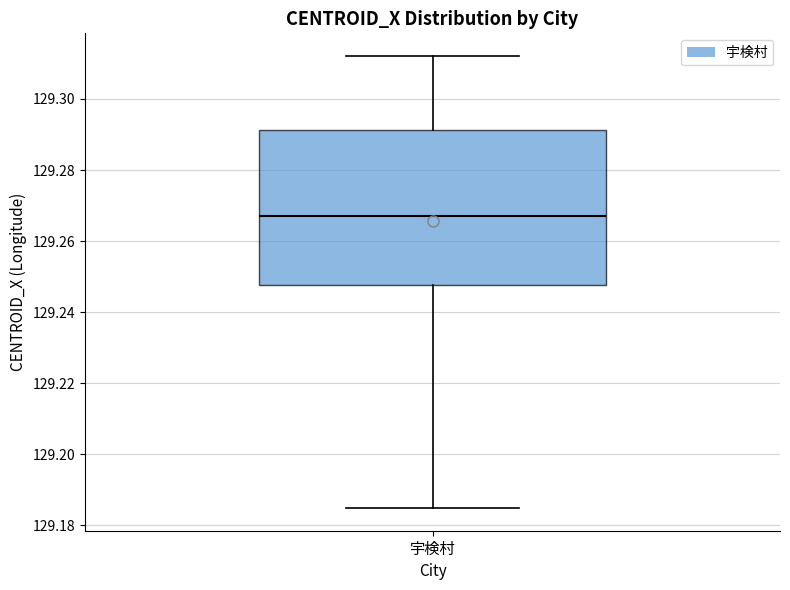

Read this box plot against the y-axis: the position of the median line, the range covered by the box, and the ends of both whiskers. The values are not printed on the chart, so give them approximately, as read against the axis.

median 129.266, box 129.248 to 129.292, whiskers 129.184 to 129.312